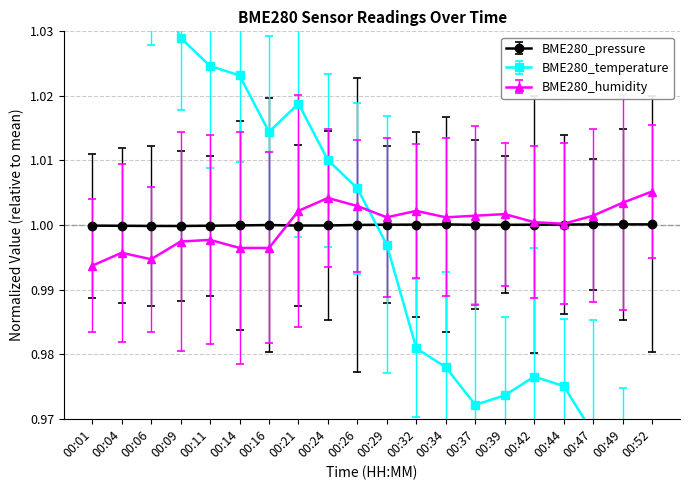

Reading left to right, extract all data points from this chart.

BME280_pressure: 1.0	1.0	1.0	1.0	1.0	1.0	1.0	1.0	1.0	1.0	1.0	1.0	1.0	1.0	1.0	1.0	1.0	1.0	1.0	1.0
BME280_temperature: 1.1	1.0	1.0	1.0	1.0	1.0	1.0	1.0	1.0	1.0	1.0	1.0	1.0	1.0	1.0	1.0	1.0	1.0	1.0	1.0
BME280_humidity: 1.0	1.0	1.0	1.0	1.0	1.0	1.0	1.0	1.0	1.0	1.0	1.0	1.0	1.0	1.0	1.0	1.0	1.0	1.0	1.0